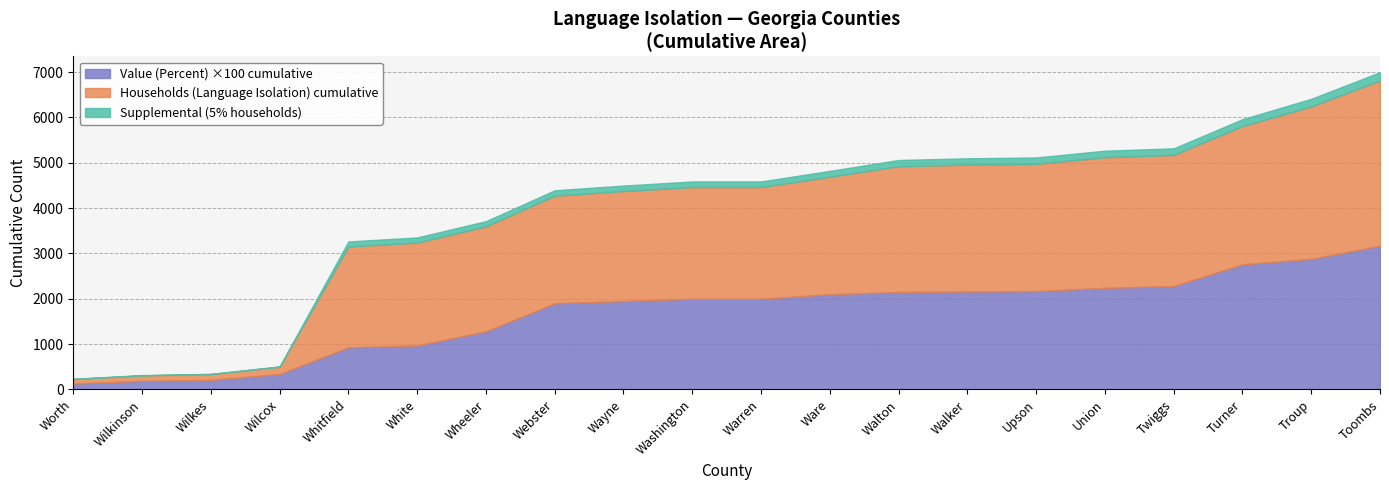

The Value (Percent) series shows 0.4 at Twiggs. True or false?

True